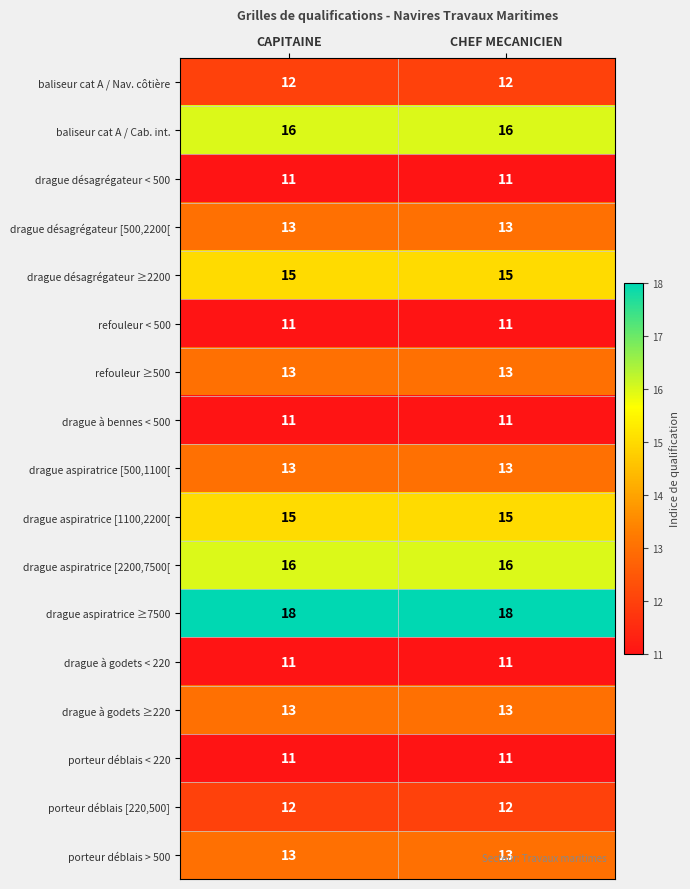

Which series has the largest total across all categories?

drague aspiratrice ≥7500